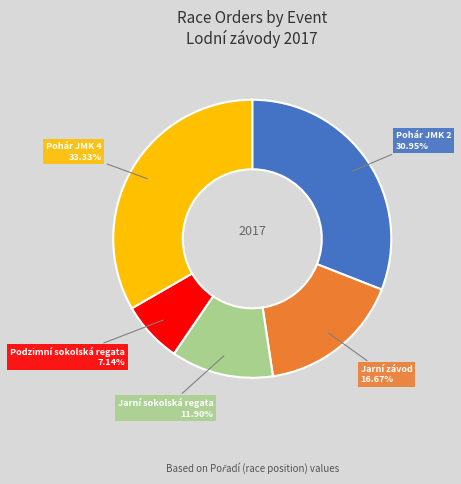

Count the number of slices in the pie.

5